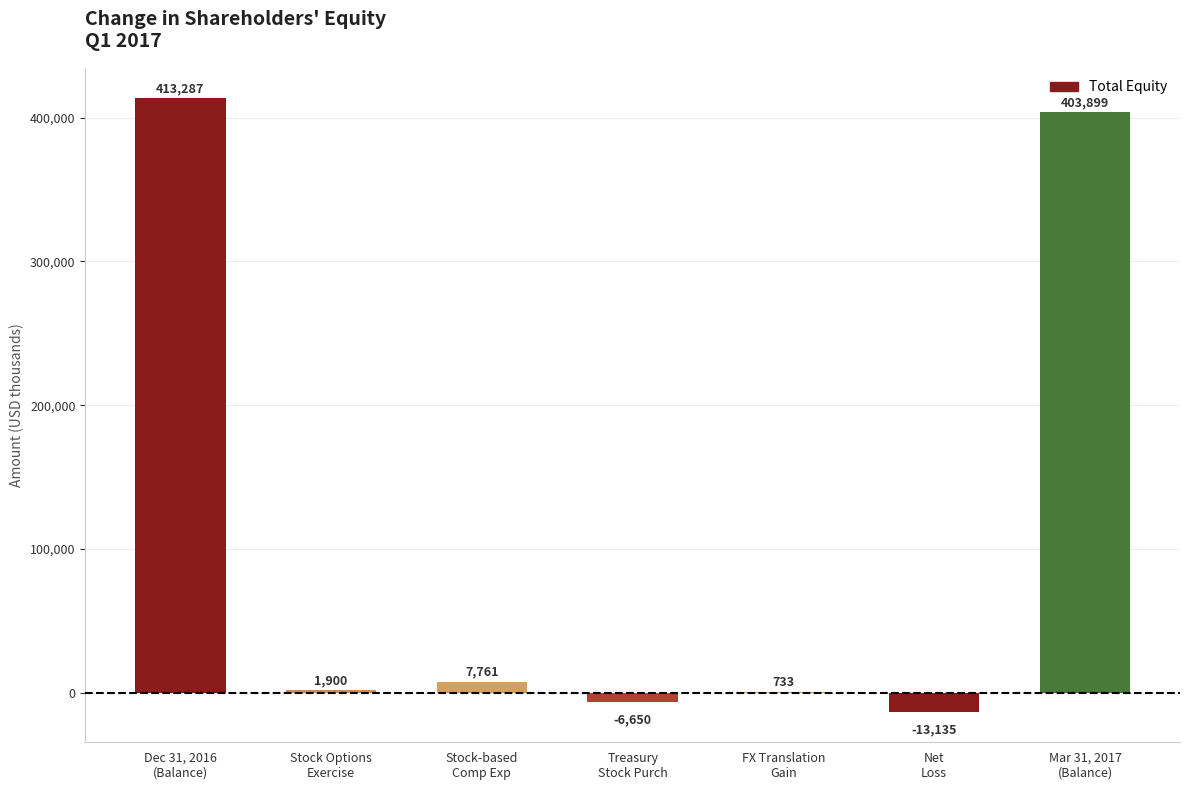

What is the change in value from Stock Options
Exercise to Mar 31, 2017
(Balance)?

+401999